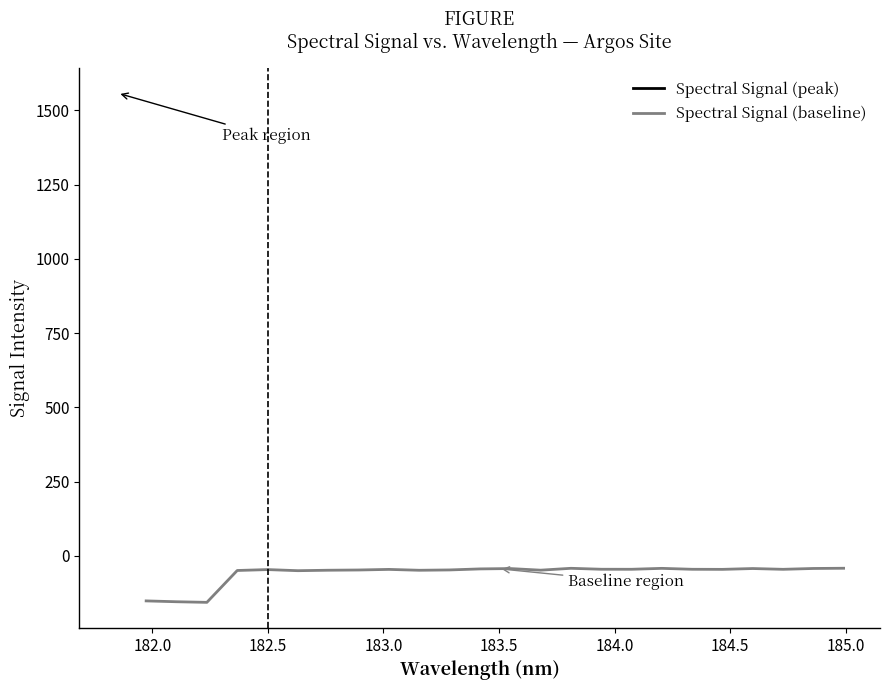

What is the greatest value displayed?

-41.2